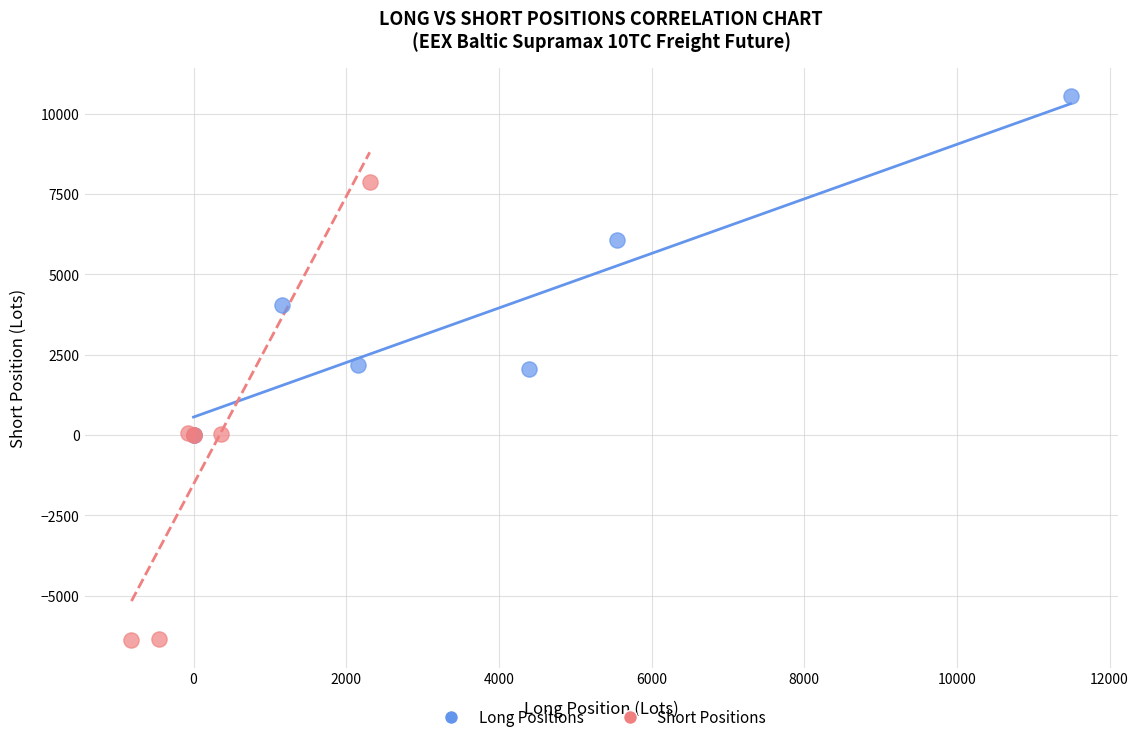

Which series contains the highest Y value?

Long Positions